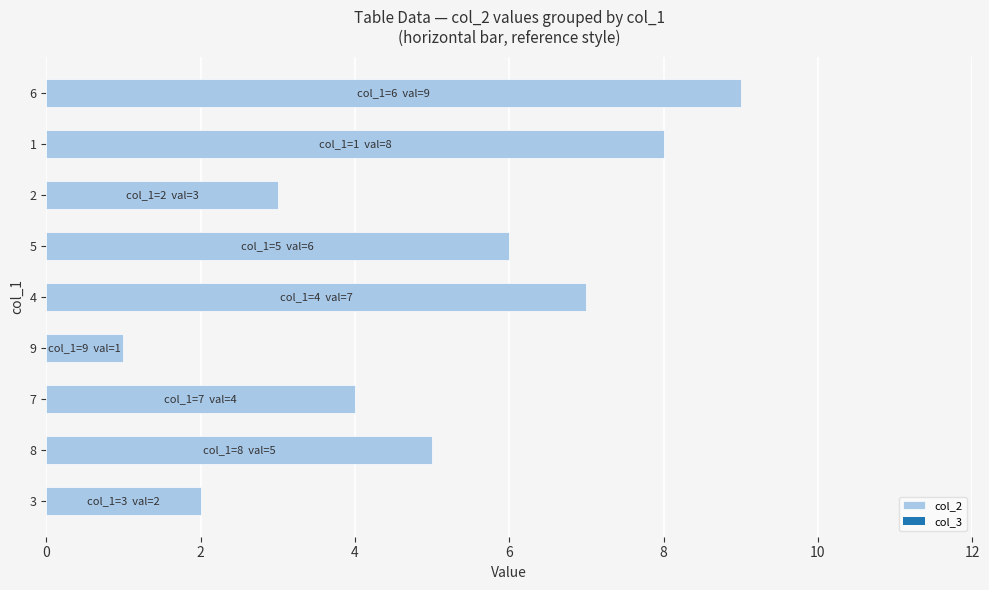

Is it true that the value at 4 is 12?

False